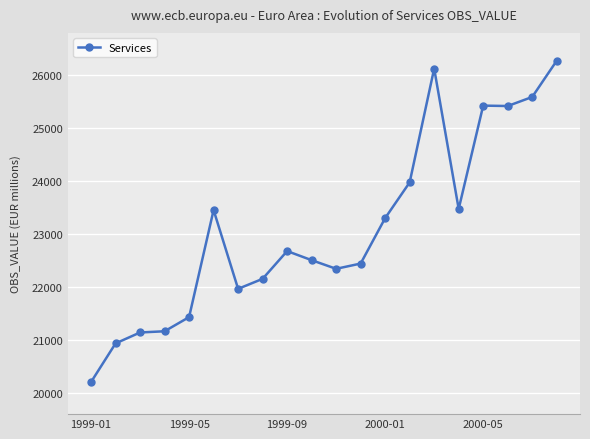

What is the value of the 10th point from the left?

22508.1